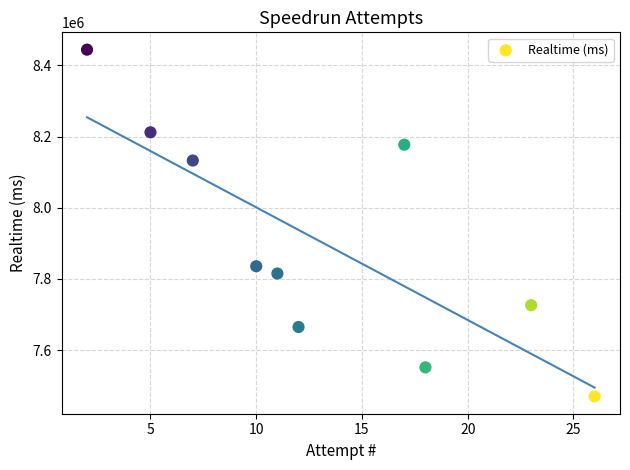

What is the range of X values (max minus min)?

24